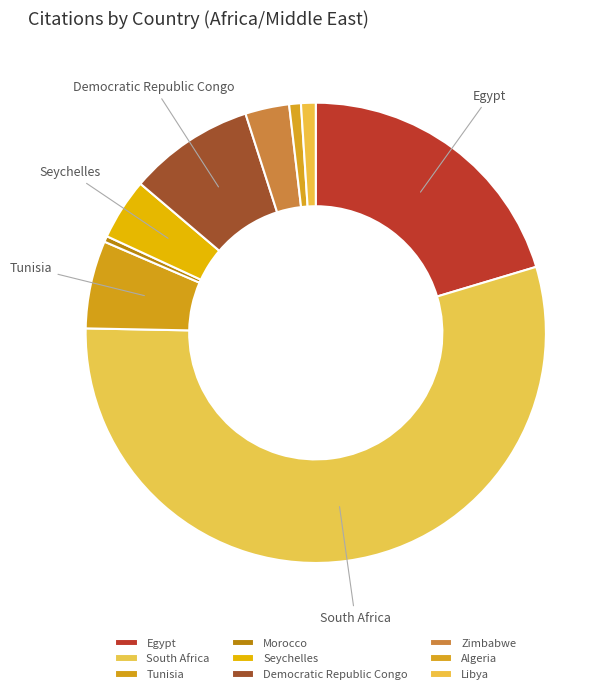

What percentage do Tunisia and Egypt together represent?

26.5%